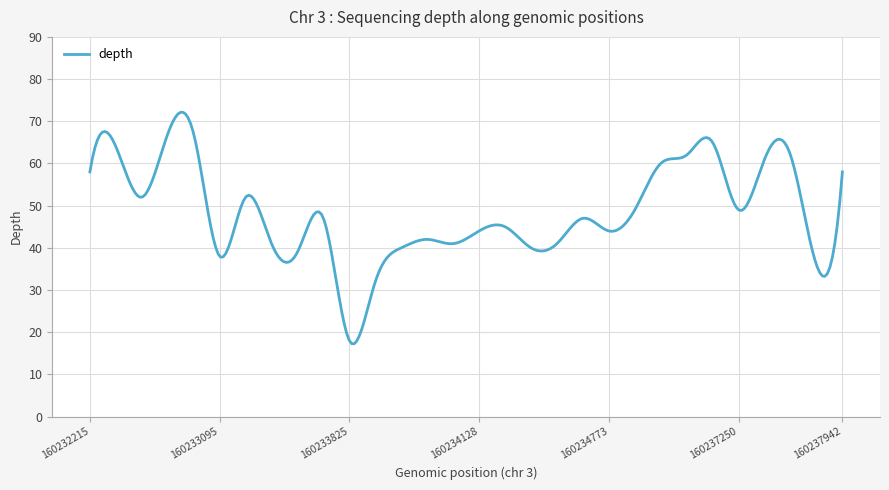

What is the smallest value displayed?

17.3